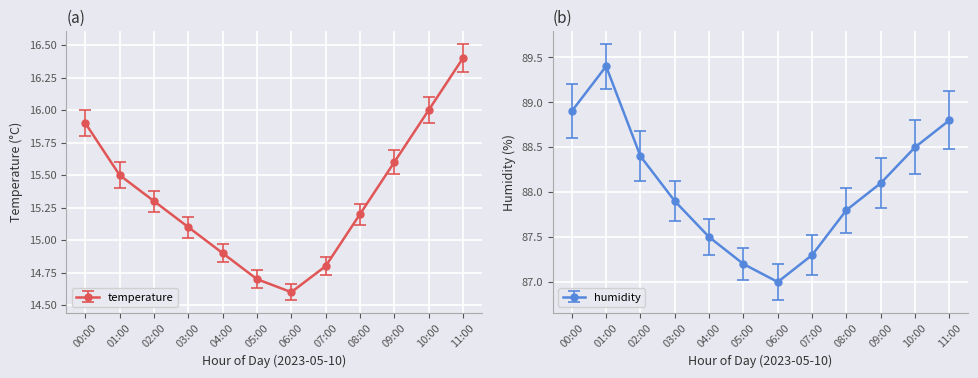

In temperature, how many points are lower than both neighbors (excluding endpoints)?

1